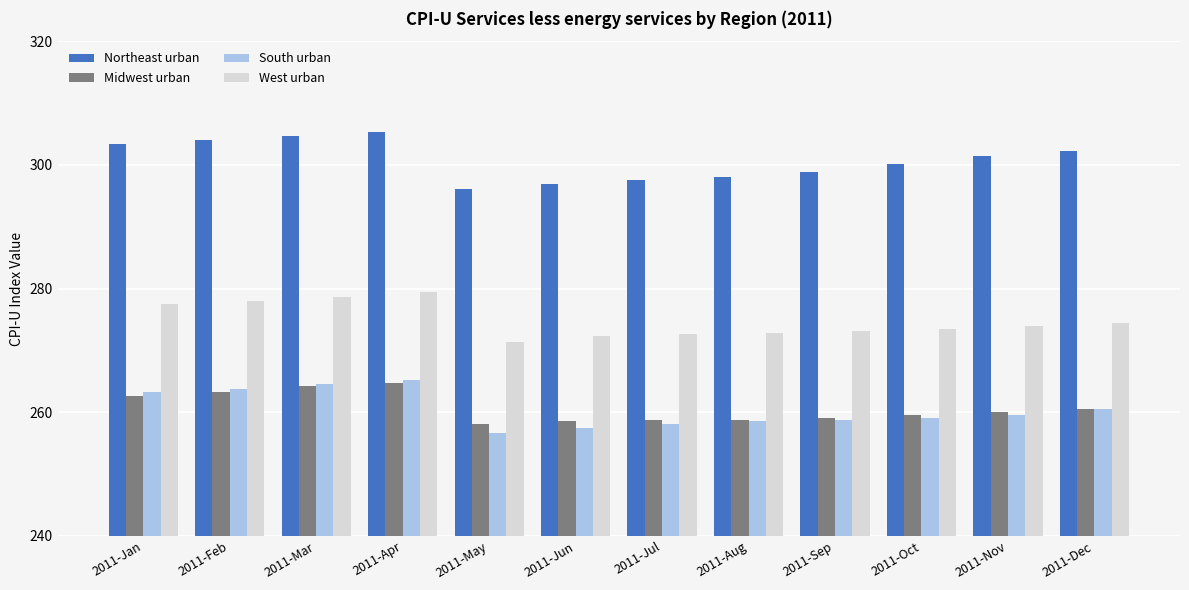

Rank the series at 2011-Jan from lowest to highest value.

Midwest urban, South urban, West urban, Northeast urban